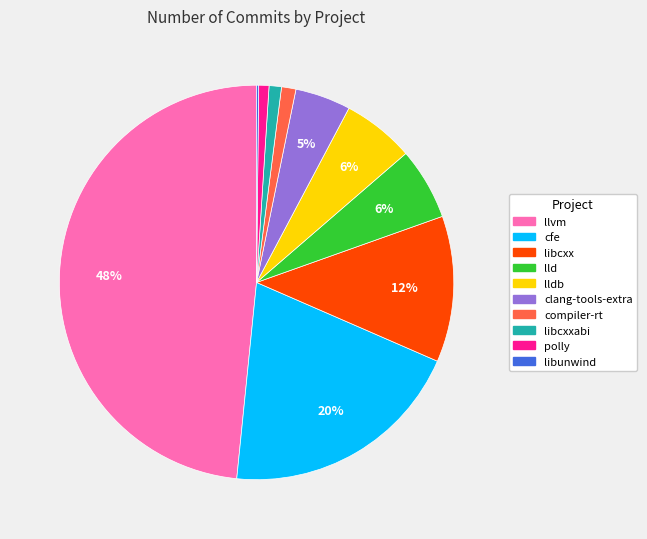

True or false: cfe accounts for 7% of the total.

False